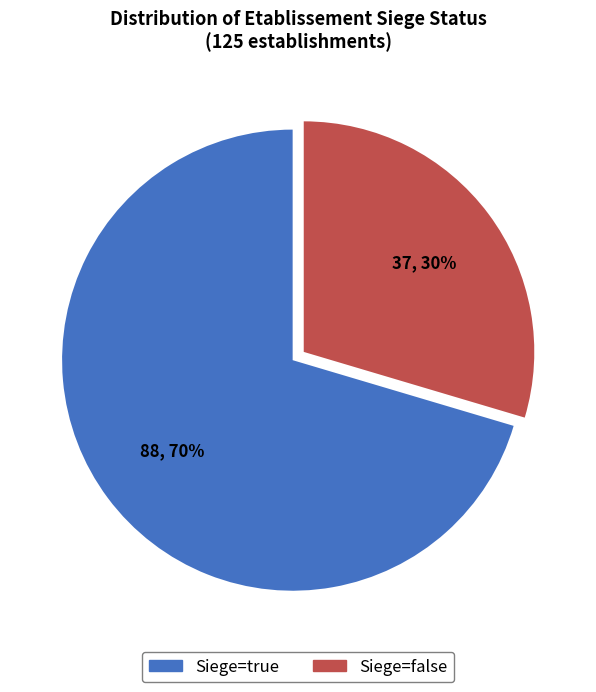

How many segments does this pie chart have?

2